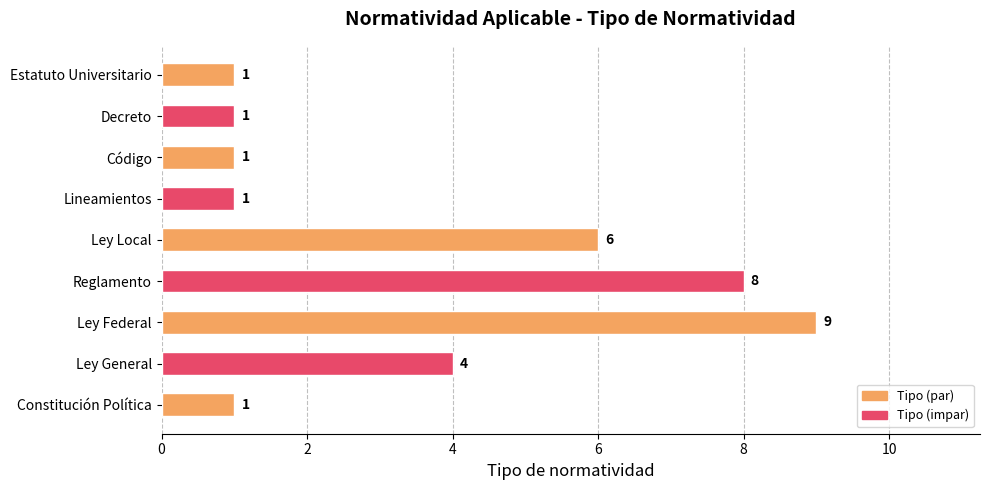

What is the difference between the maximum and second lowest values?

8